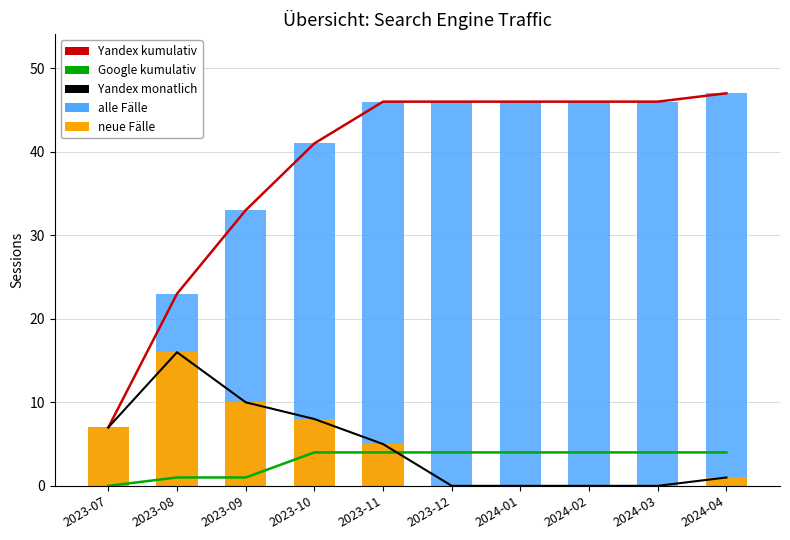

Reading right to left, extract all data points from this chart.

Yandex kumulativ: 2024-04=47	2024-03=46	2024-02=46	2024-01=46	2023-12=46	2023-11=46	2023-10=41	2023-09=33	2023-08=23	2023-07=7
Google kumulativ: 2024-04=4	2024-03=4	2024-02=4	2024-01=4	2023-12=4	2023-11=4	2023-10=4	2023-09=1	2023-08=1	2023-07=0
Yandex monatlich: 2024-04=1	2024-03=0	2024-02=0	2024-01=0	2023-12=0	2023-11=5	2023-10=8	2023-09=10	2023-08=16	2023-07=7
alle Fälle: 2024-04=47	2024-03=46	2024-02=46	2024-01=46	2023-12=46	2023-11=46	2023-10=41	2023-09=33	2023-08=23	2023-07=7
neue Fälle: 2024-04=1	2024-03=0	2024-02=0	2024-01=0	2023-12=0	2023-11=5	2023-10=8	2023-09=10	2023-08=16	2023-07=7